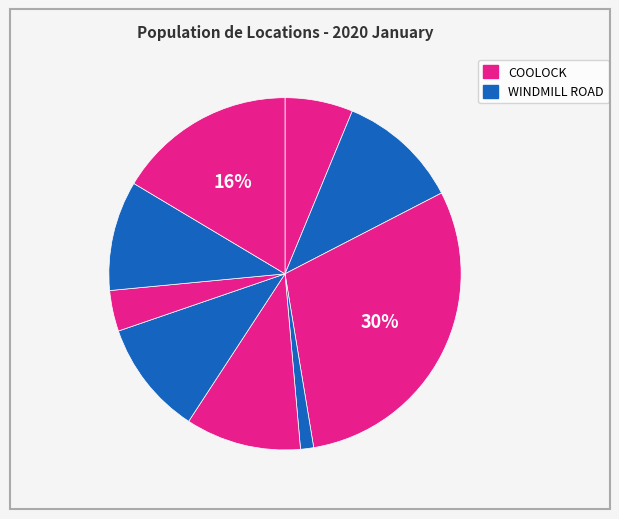

Count the number of slices in the pie.

9